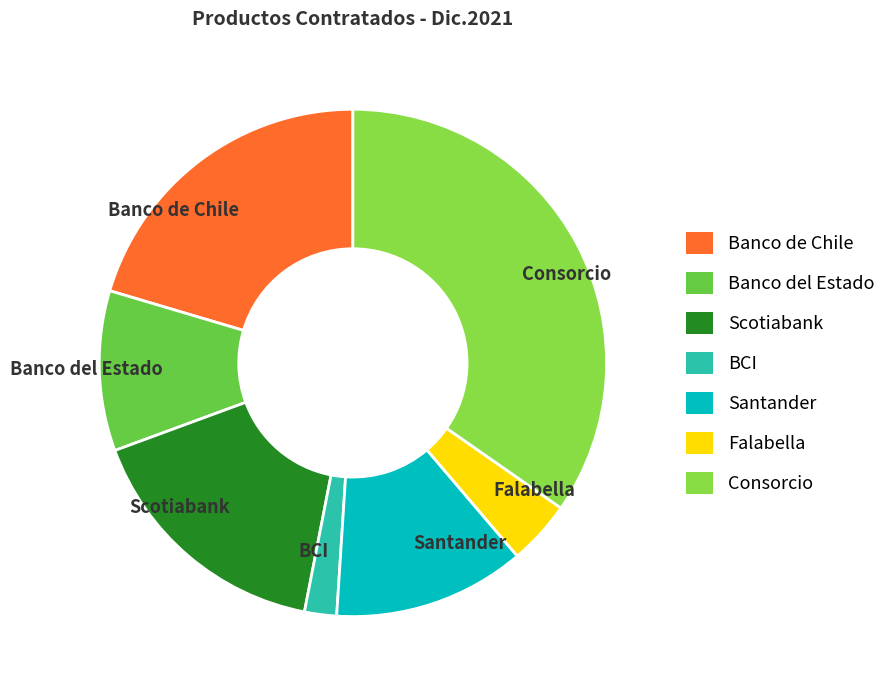

Does BCI represent more than half of the total?

No